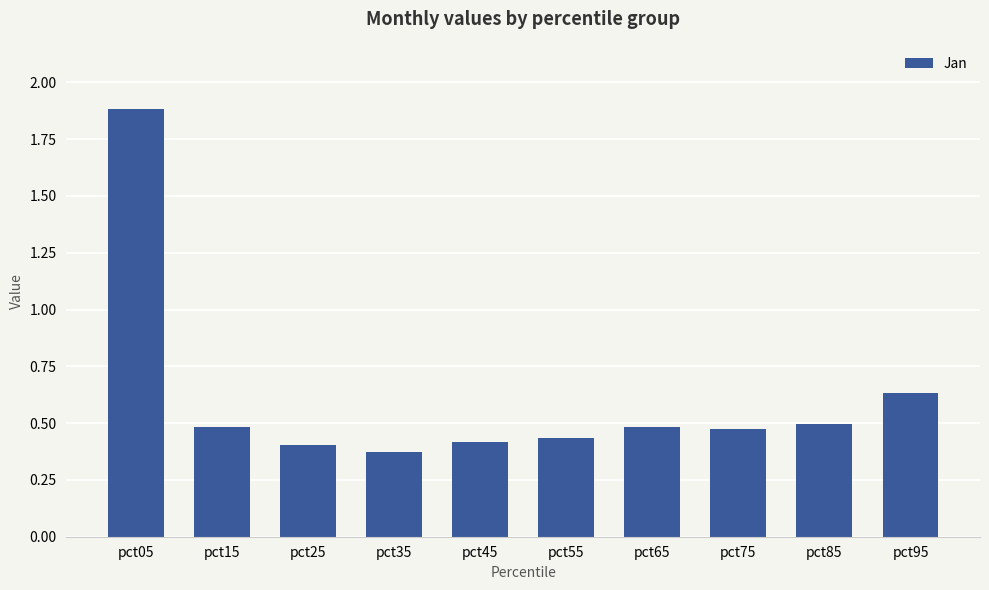

Where is the data nearest to the value 1?

pct95